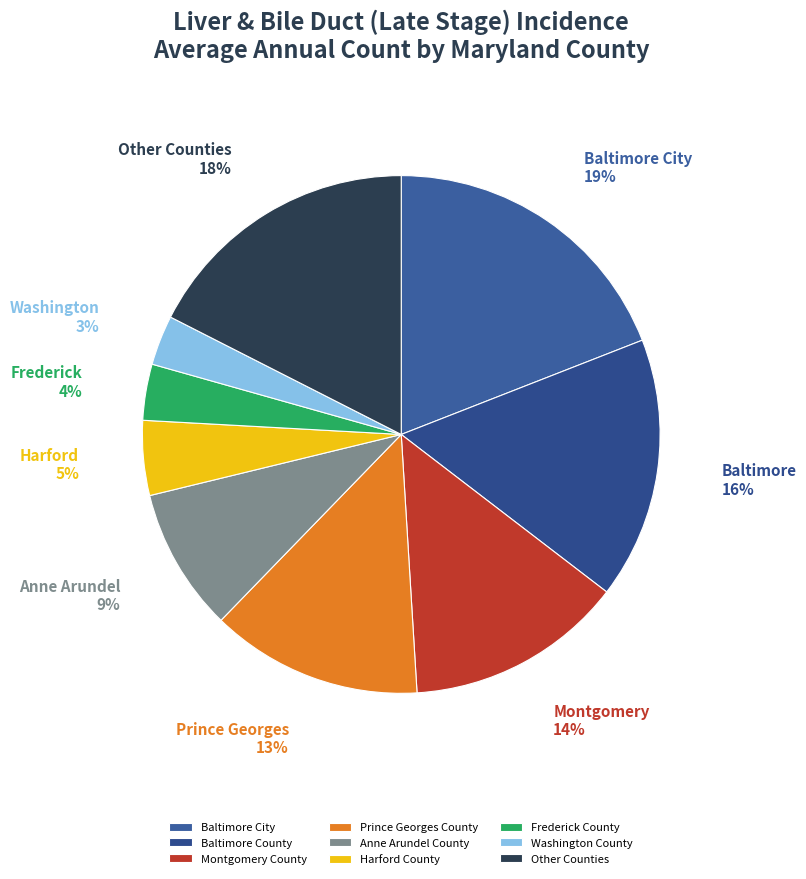

Count the number of slices in the pie.

9